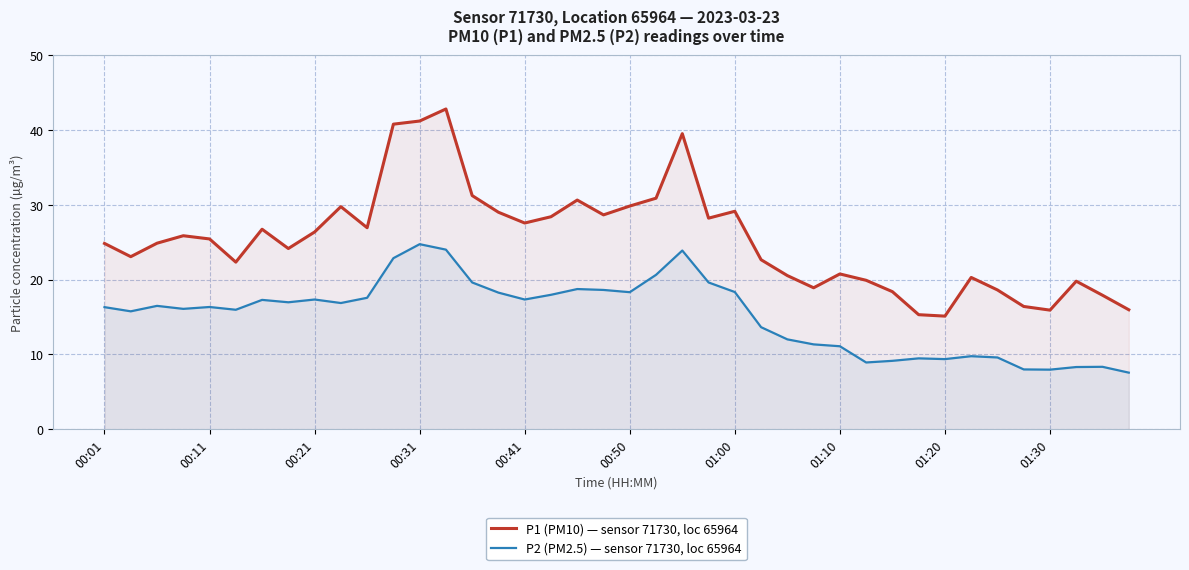

What are all the series names shown in the legend?

P1 (PM10) — sensor 71730, loc 65964, P2 (PM2.5) — sensor 71730, loc 65964